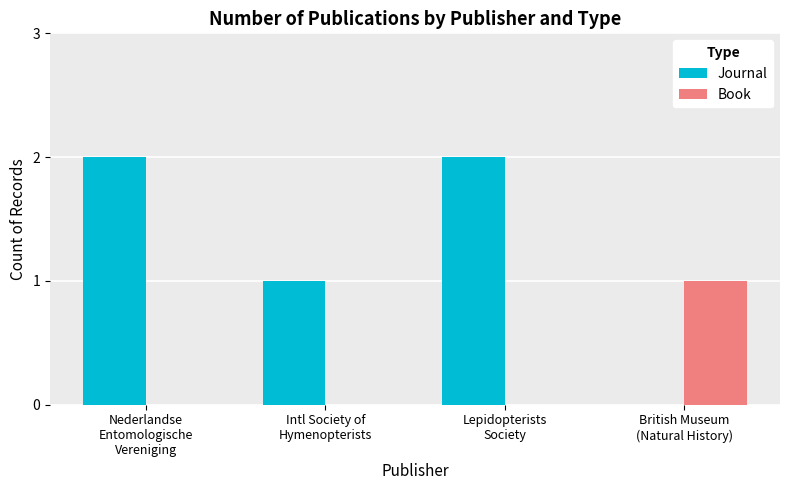

What is the highest value of the Journal series?

2